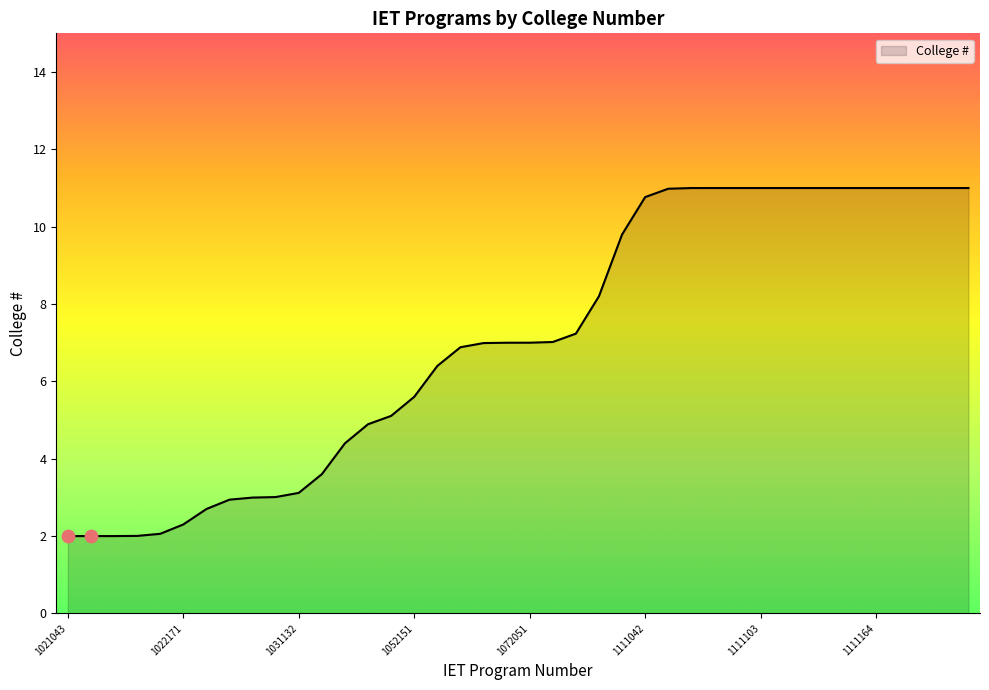

Which has a higher value, 1021172 or 1111111?

1111111